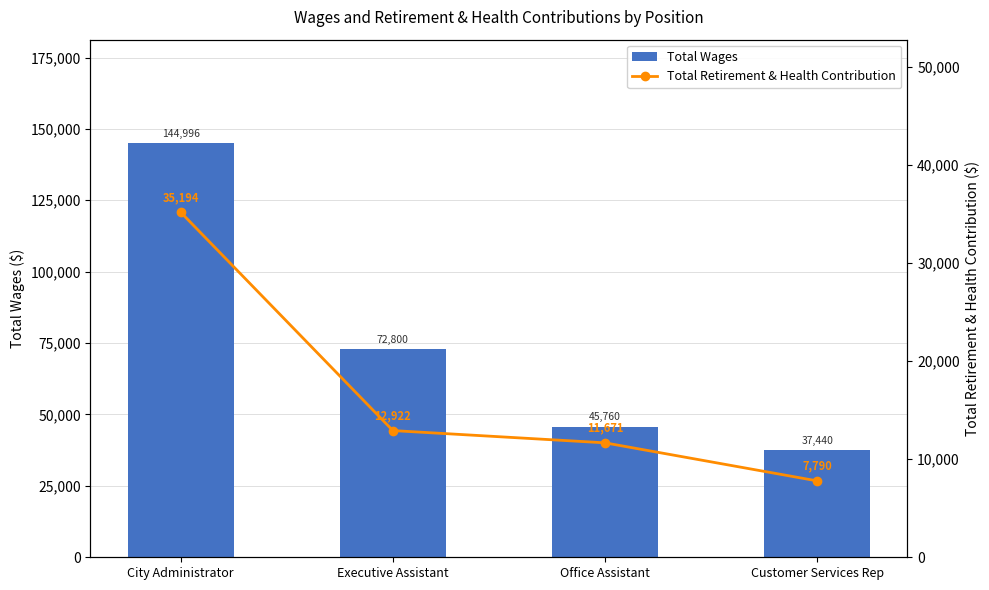

What is the sum of the Total Retirement & Health Contribution values at Customer Services Rep and City Administrator?

42984